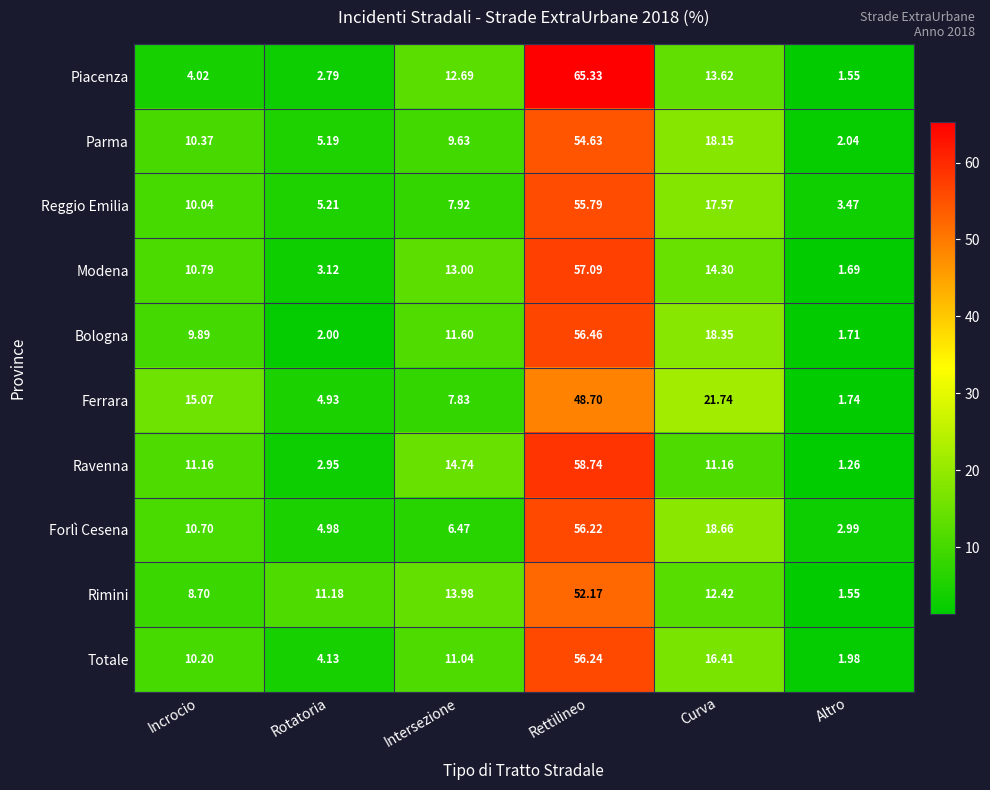

What is the total value across all series at Intersezione?

108.9